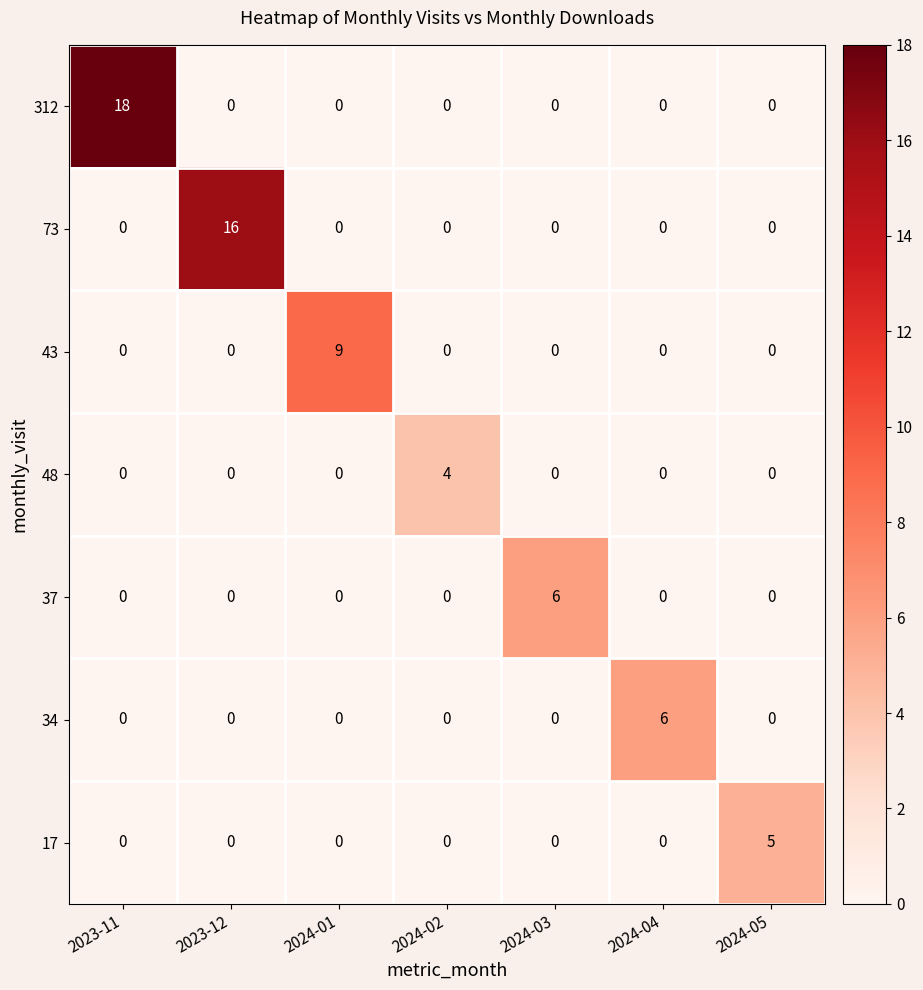

The 312 series shows 0 at 2024-05. True or false?

True